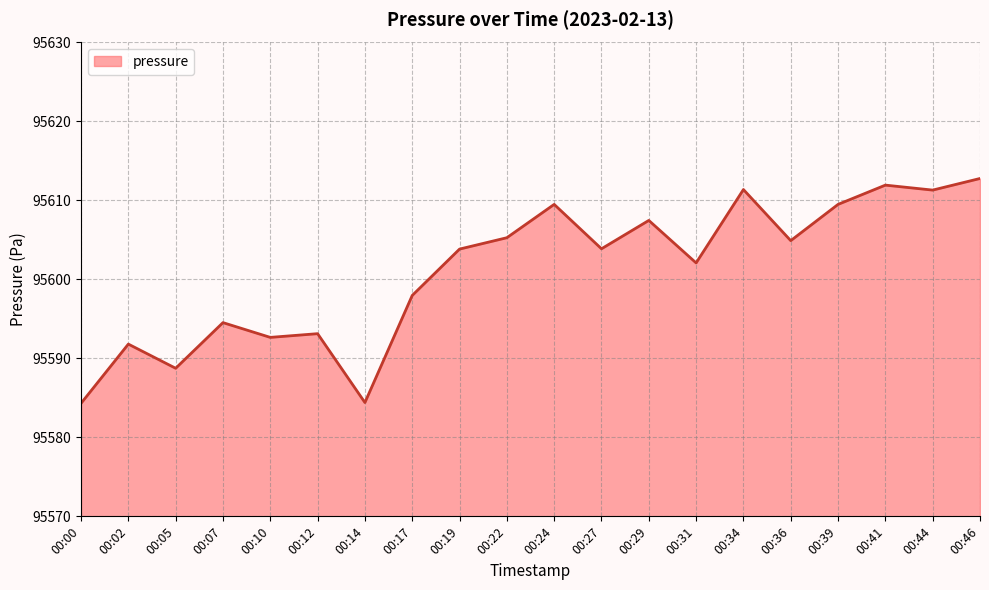

What is the minimum value shown in the chart?

95584.3